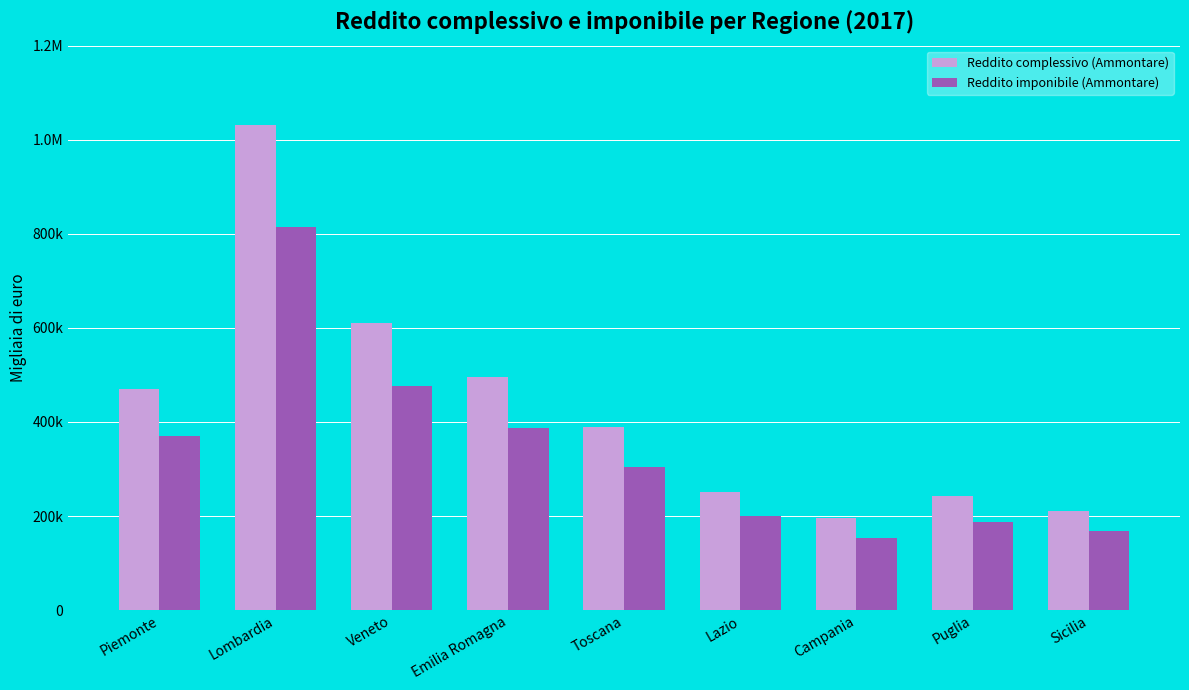

List the series in order of their overall mean, lowest first.

Reddito imponibile (Ammontare), Reddito complessivo (Ammontare)